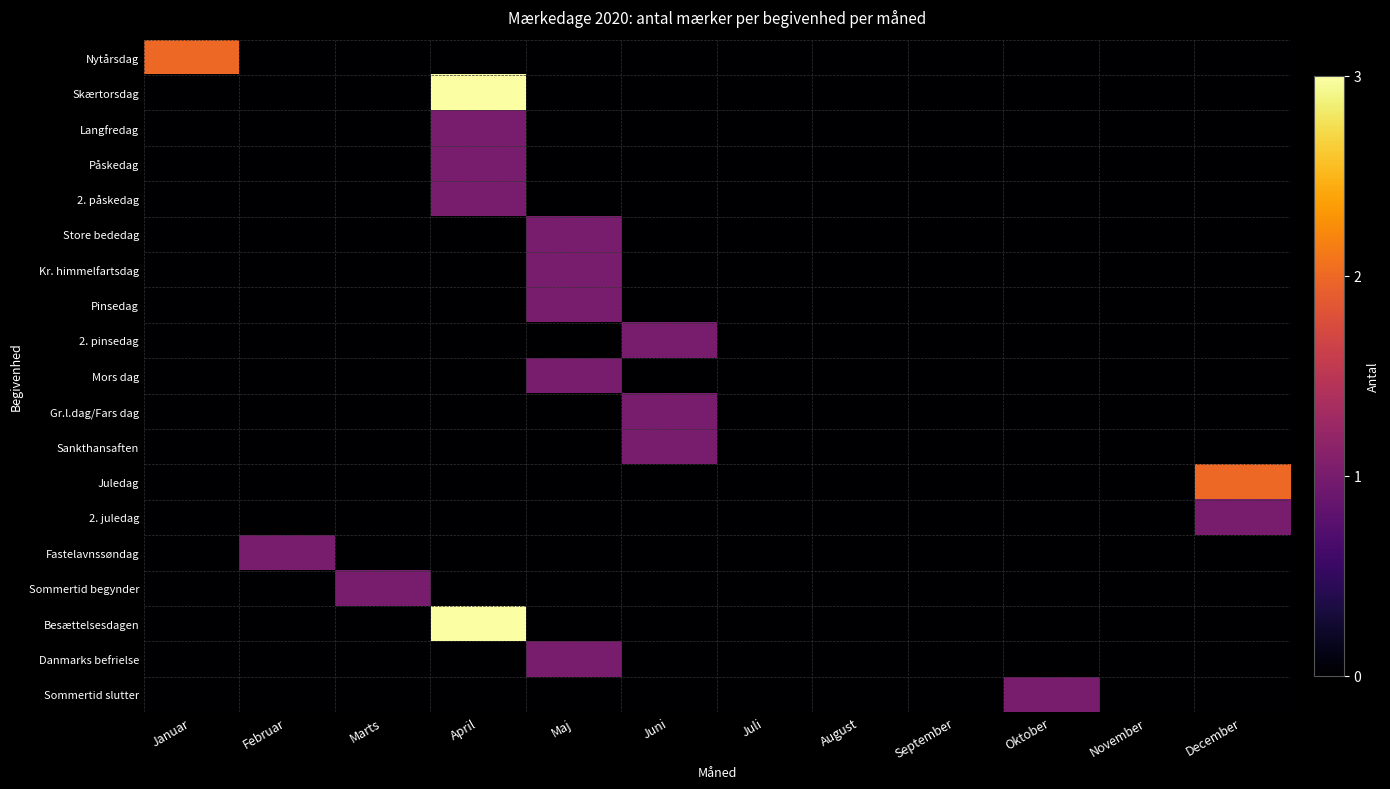

Reading right to left, what are all the values shown in this chart?

Nytårsdag: December=0	November=0	Oktober=0	September=0	August=0	Juli=0	Juni=0	Maj=0	April=0	Marts=0	Februar=0	Januar=2
Skærtorsdag: December=0	November=0	Oktober=0	September=0	August=0	Juli=0	Juni=0	Maj=0	April=3	Marts=0	Februar=0	Januar=0
Langfredag: December=0	November=0	Oktober=0	September=0	August=0	Juli=0	Juni=0	Maj=0	April=1	Marts=0	Februar=0	Januar=0
Påskedag: December=0	November=0	Oktober=0	September=0	August=0	Juli=0	Juni=0	Maj=0	April=1	Marts=0	Februar=0	Januar=0
2. påskedag: December=0	November=0	Oktober=0	September=0	August=0	Juli=0	Juni=0	Maj=0	April=1	Marts=0	Februar=0	Januar=0
Store bededag: December=0	November=0	Oktober=0	September=0	August=0	Juli=0	Juni=0	Maj=1	April=0	Marts=0	Februar=0	Januar=0
Kr. himmelfartsdag: December=0	November=0	Oktober=0	September=0	August=0	Juli=0	Juni=0	Maj=1	April=0	Marts=0	Februar=0	Januar=0
Pinsedag: December=0	November=0	Oktober=0	September=0	August=0	Juli=0	Juni=0	Maj=1	April=0	Marts=0	Februar=0	Januar=0
2. pinsedag: December=0	November=0	Oktober=0	September=0	August=0	Juli=0	Juni=1	Maj=0	April=0	Marts=0	Februar=0	Januar=0
Mors dag: December=0	November=0	Oktober=0	September=0	August=0	Juli=0	Juni=0	Maj=1	April=0	Marts=0	Februar=0	Januar=0
Gr.l.dag/Fars dag: December=0	November=0	Oktober=0	September=0	August=0	Juli=0	Juni=1	Maj=0	April=0	Marts=0	Februar=0	Januar=0
Sankthansaften: December=0	November=0	Oktober=0	September=0	August=0	Juli=0	Juni=1	Maj=0	April=0	Marts=0	Februar=0	Januar=0
Juledag: December=2	November=0	Oktober=0	September=0	August=0	Juli=0	Juni=0	Maj=0	April=0	Marts=0	Februar=0	Januar=0
2. juledag: December=1	November=0	Oktober=0	September=0	August=0	Juli=0	Juni=0	Maj=0	April=0	Marts=0	Februar=0	Januar=0
Fastelavnssøndag: December=0	November=0	Oktober=0	September=0	August=0	Juli=0	Juni=0	Maj=0	April=0	Marts=0	Februar=1	Januar=0
Sommertid begynder: December=0	November=0	Oktober=0	September=0	August=0	Juli=0	Juni=0	Maj=0	April=0	Marts=1	Februar=0	Januar=0
Besættelsesdagen: December=0	November=0	Oktober=0	September=0	August=0	Juli=0	Juni=0	Maj=0	April=3	Marts=0	Februar=0	Januar=0
Danmarks befrielse: December=0	November=0	Oktober=0	September=0	August=0	Juli=0	Juni=0	Maj=1	April=0	Marts=0	Februar=0	Januar=0
Sommertid slutter: December=0	November=0	Oktober=1	September=0	August=0	Juli=0	Juni=0	Maj=0	April=0	Marts=0	Februar=0	Januar=0